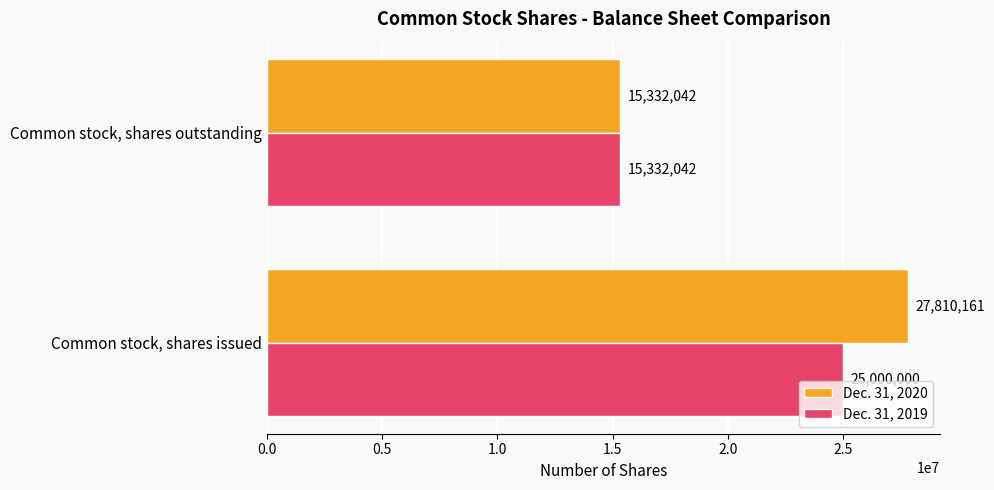

What is the greatest value displayed?

27810161